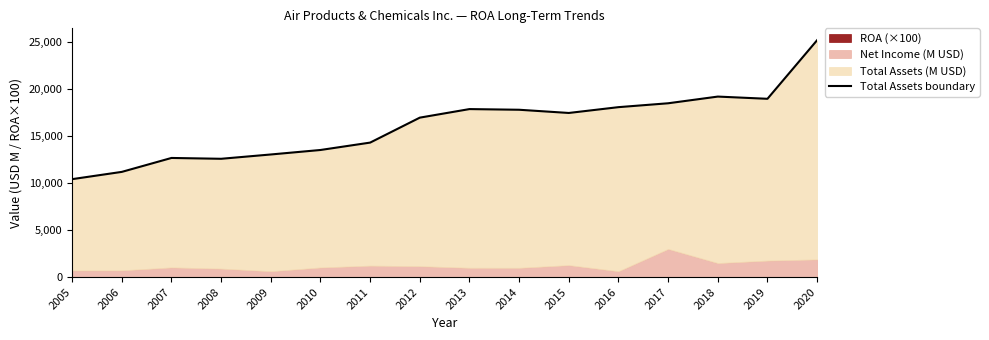

List the labels in order of value, largest first.

2020, 2018, 2019, 2017, 2016, 2013, 2014, 2015, 2012, 2011, 2010, 2009, 2007, 2008, 2006, 2005